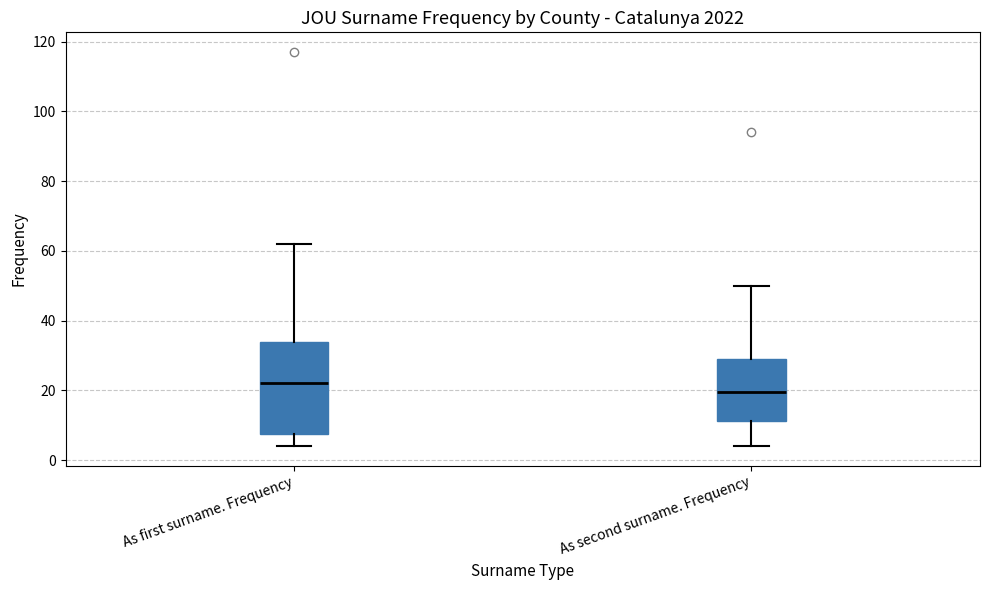

Reading left to right, transcribe this box plot: for each box, give where its median line is, the range the box spans, and where its two whiskers end, as read against the y-axis. The values are not printed on the chart, so give them approximately, as read against the axis.

As first surname. Frequency: median 22, box 8 to 34, whiskers 4 to 62
As second surname. Frequency: median 20, box 12 to 30, whiskers 4 to 50